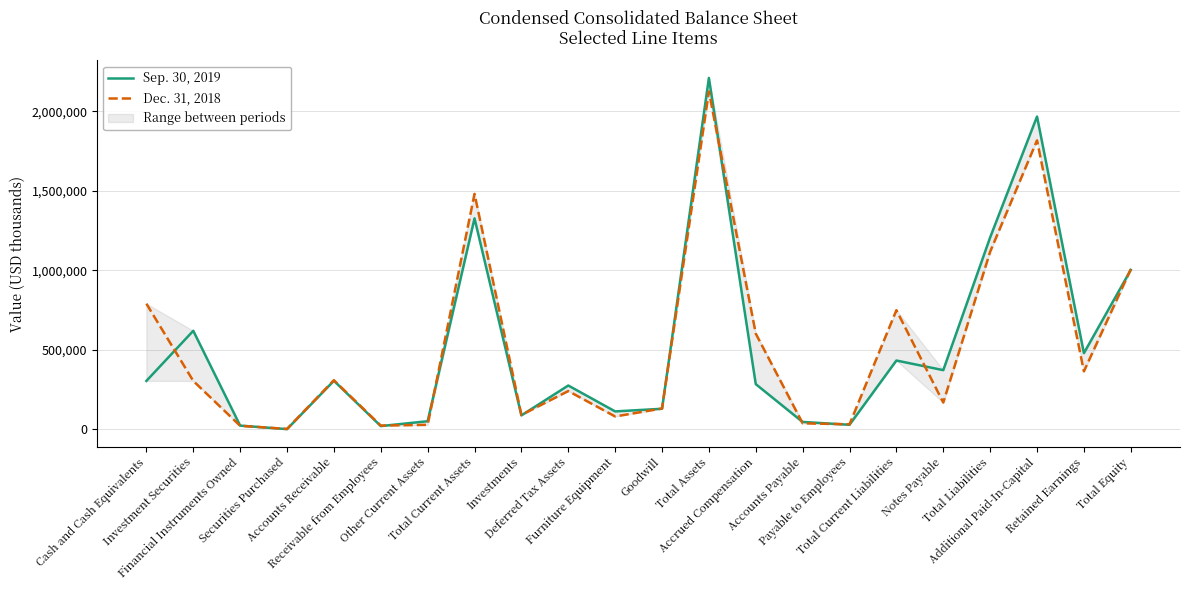

Rank the series at Investment Securities from highest to lowest value.

Sep. 30, 2019, Dec. 31, 2018